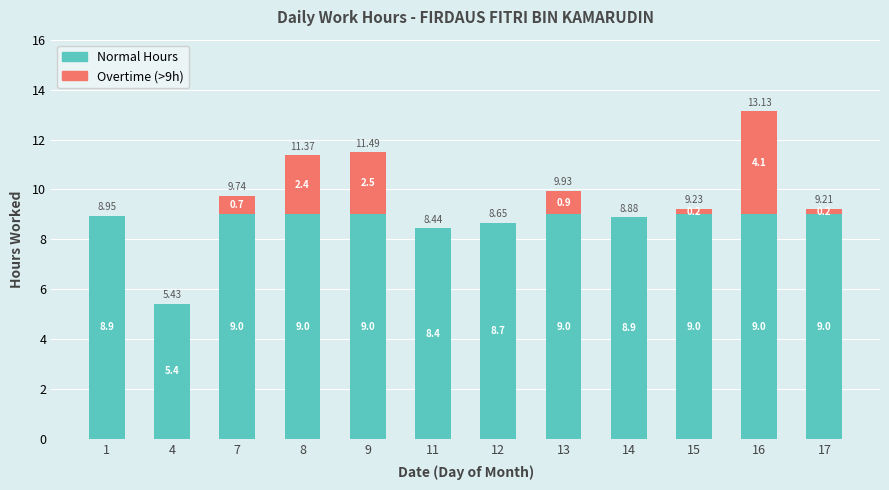

At which category is the sum across all series the highest?

16